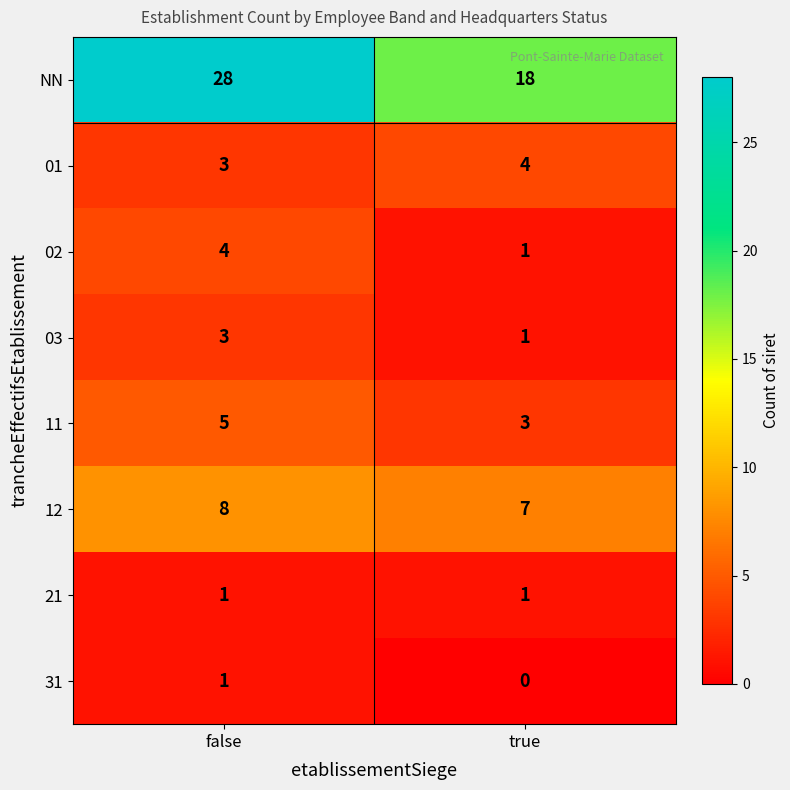

Which series has the largest total across all categories?

NN